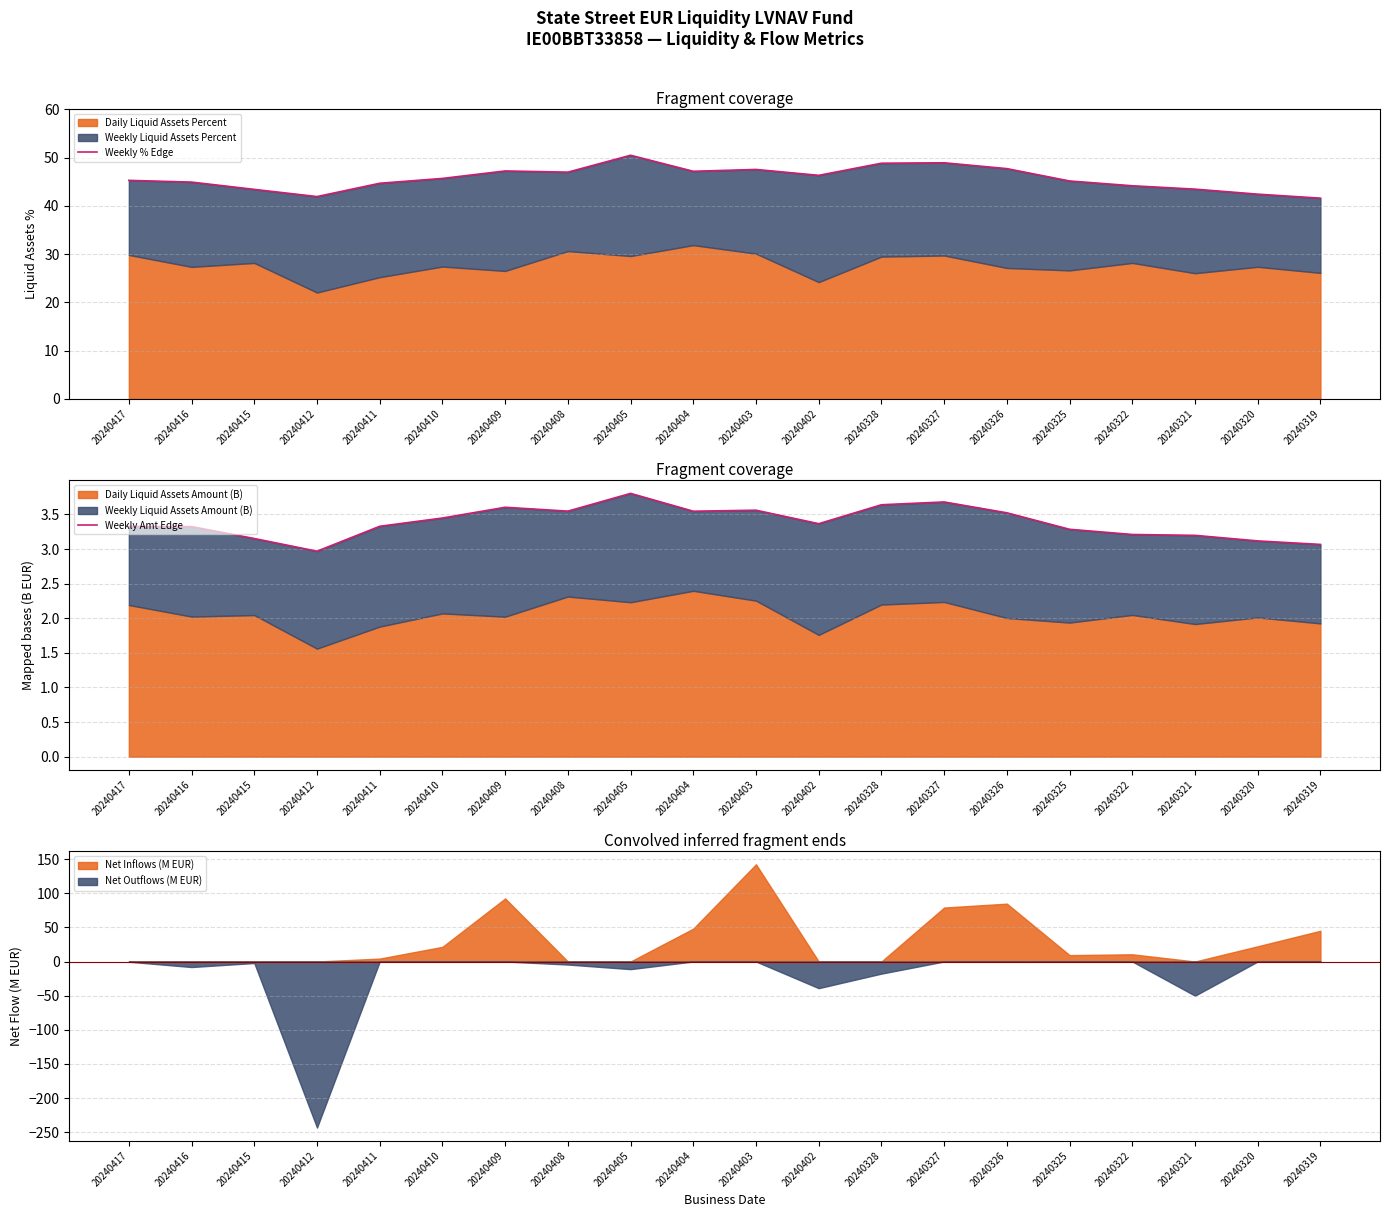

What is the difference between the maximum and second lowest values in the Weekly Amt Edge series?

0.7